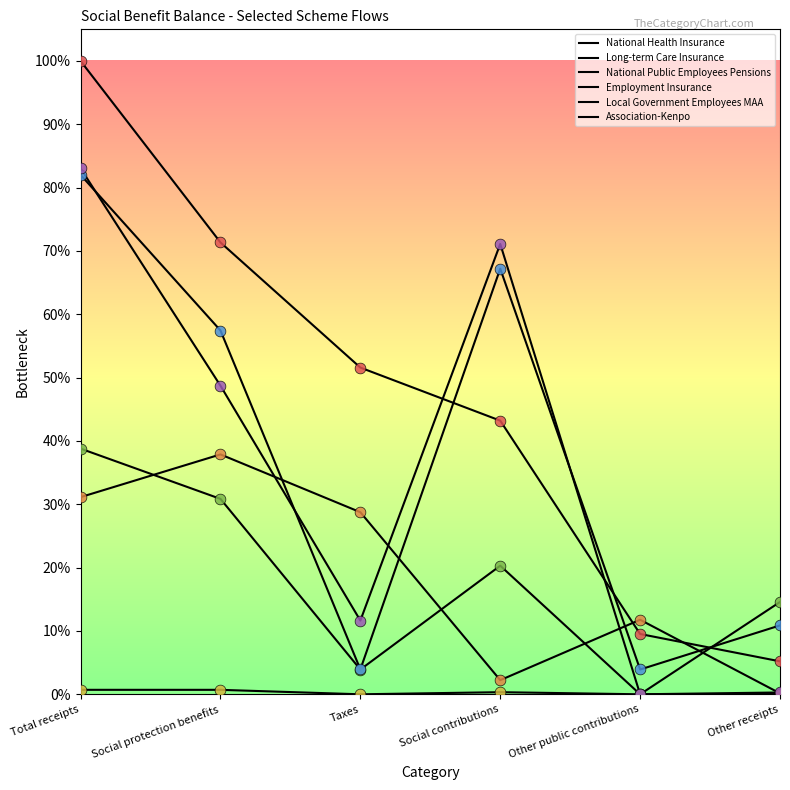

Is this an area chart (filled region under the line)?

No